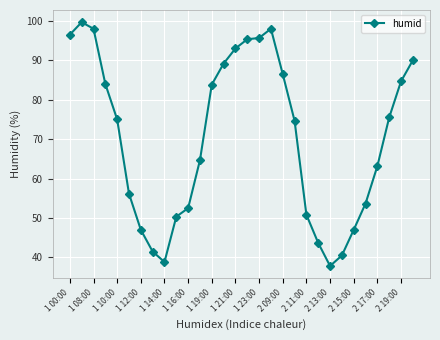

What is the difference between the second highest and minimum values?

60.2